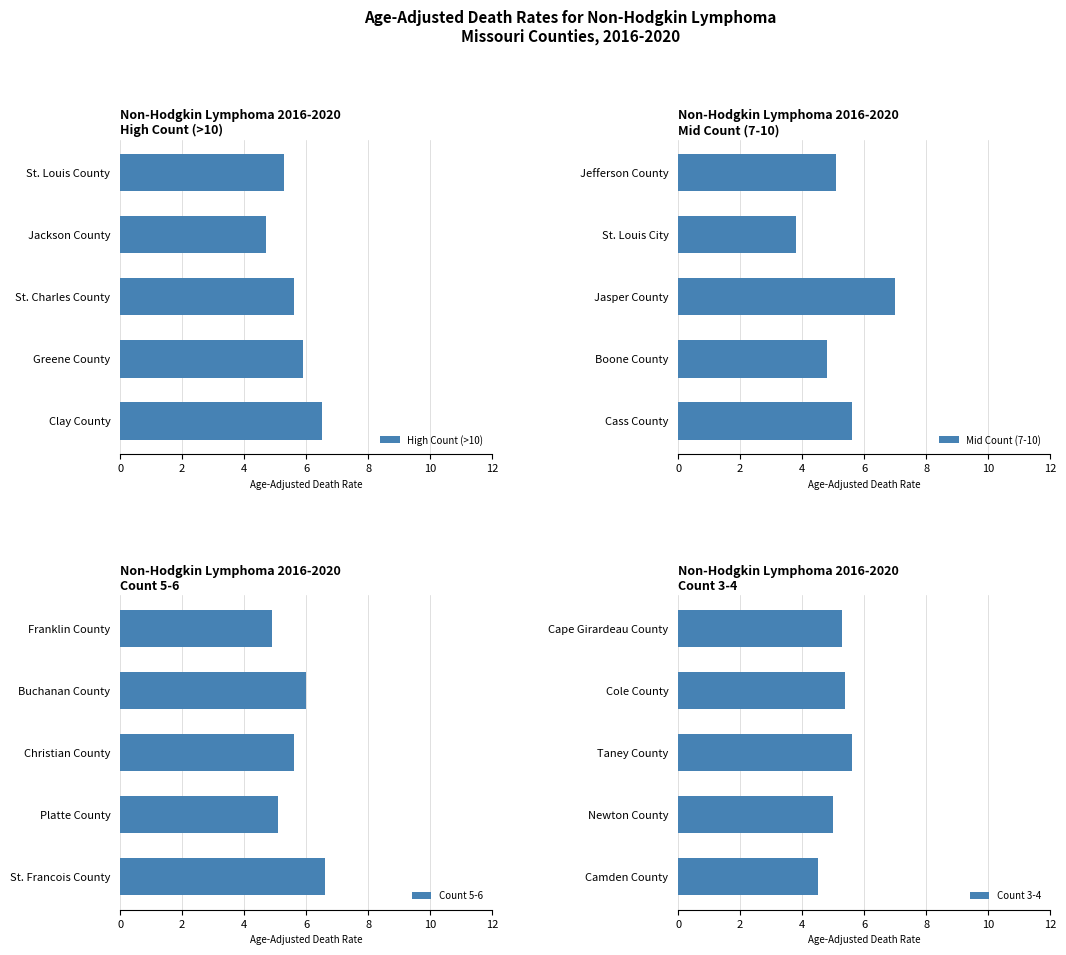

Is it true that High Count (>10) equals 11.4 at Clay County?

False